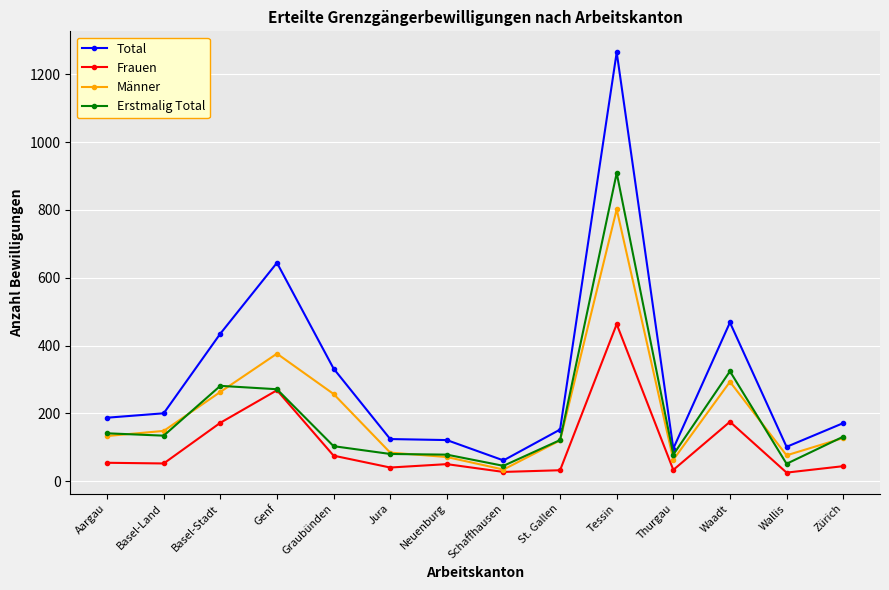

What is the label of the 5th point from the right?

Tessin